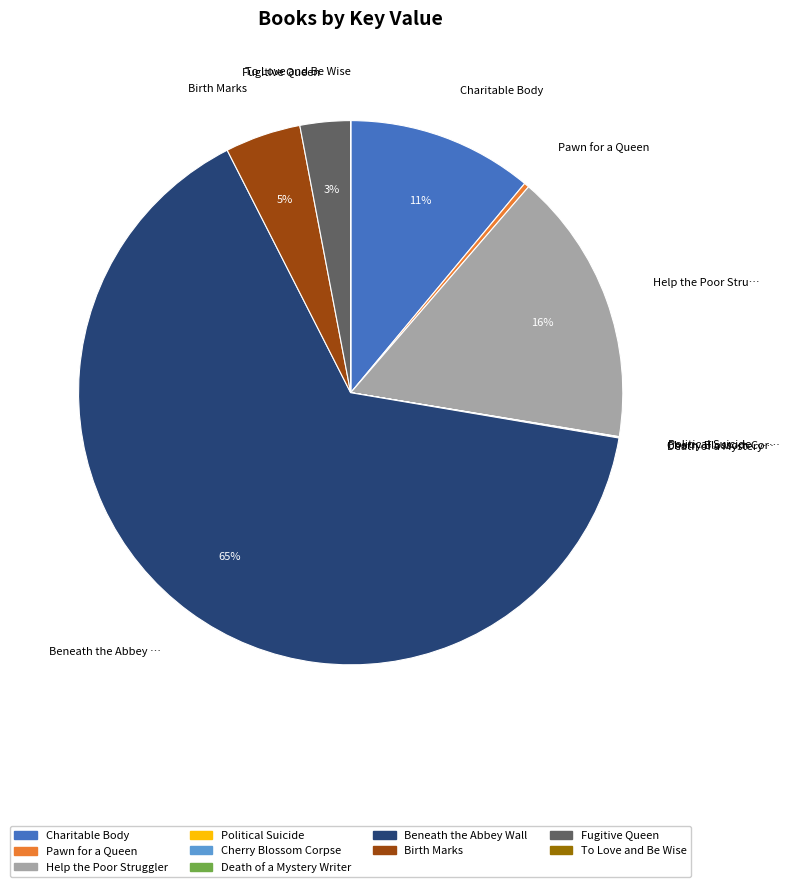

Is there any slice that represents more than half of the pie?

Yes